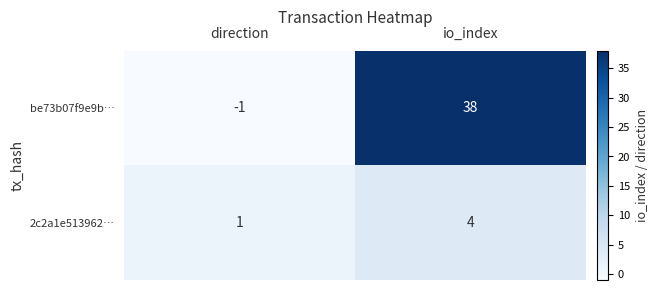

Rank the series by their maximum value, from lowest to highest.

2c2a1e513962…, be73b07f9e9b…